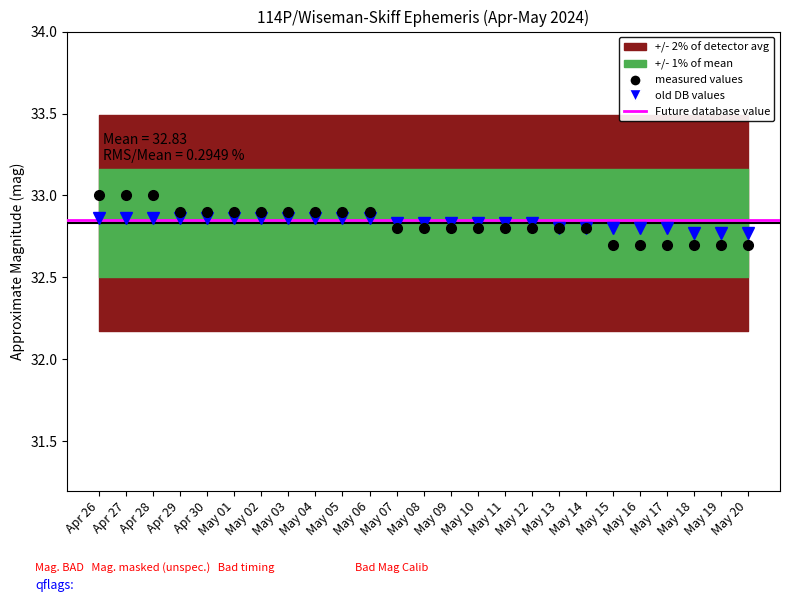

The value of Approx Mag. at May 05 is 20.1. True or false?

False